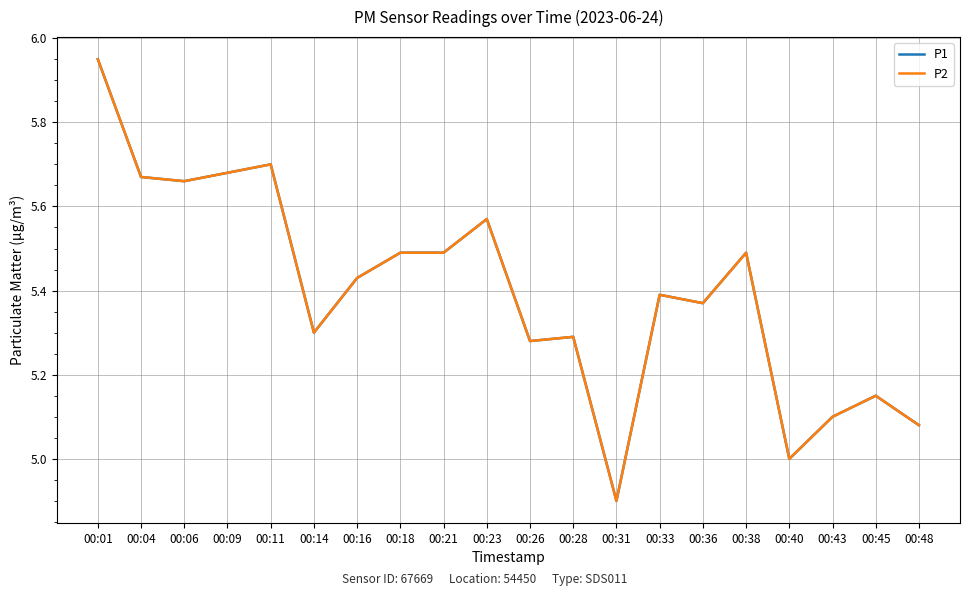

What is the value of the P2 point at the 11th from the left?

5.3